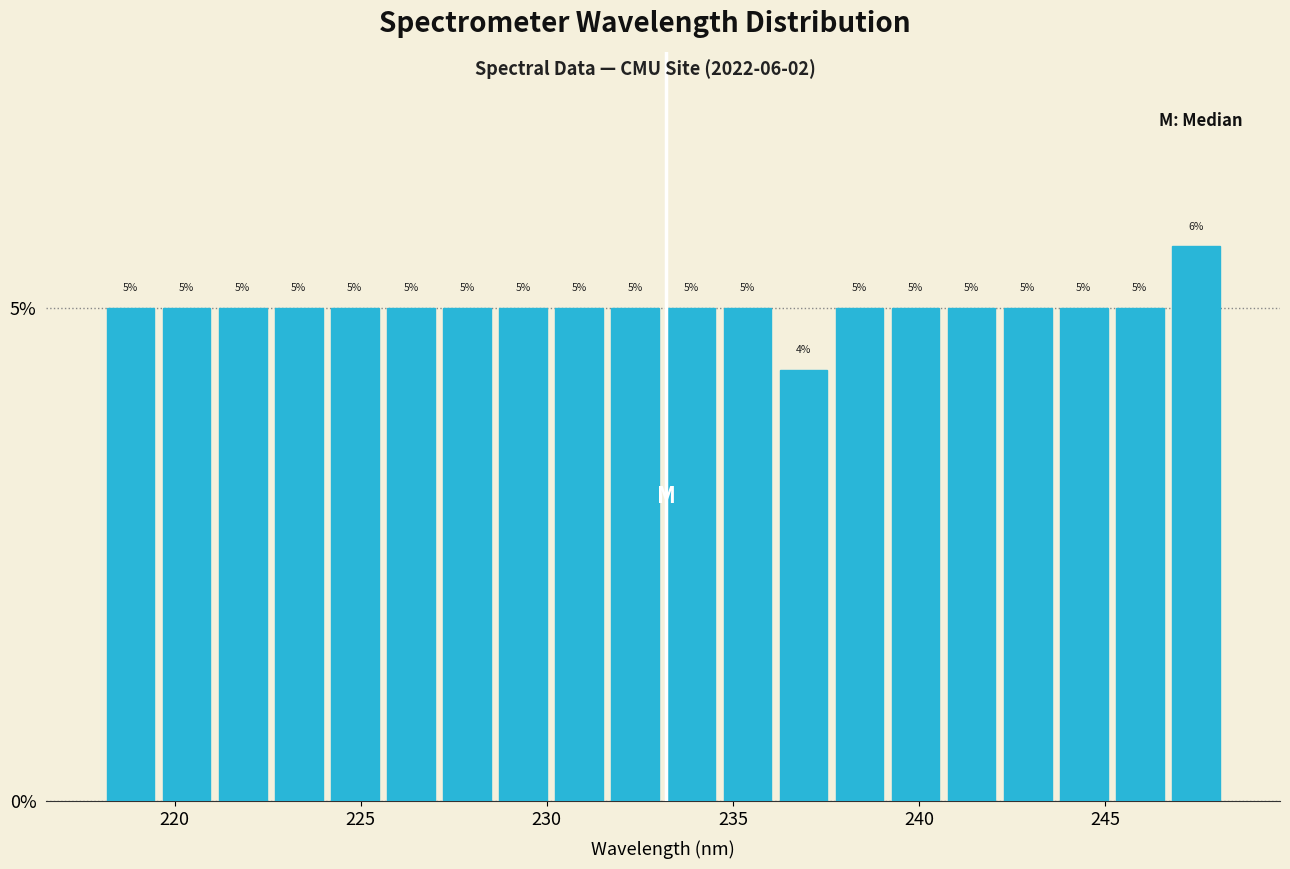

Read against the x-axis, roughly where is the centre of the tallest bar?

247.5